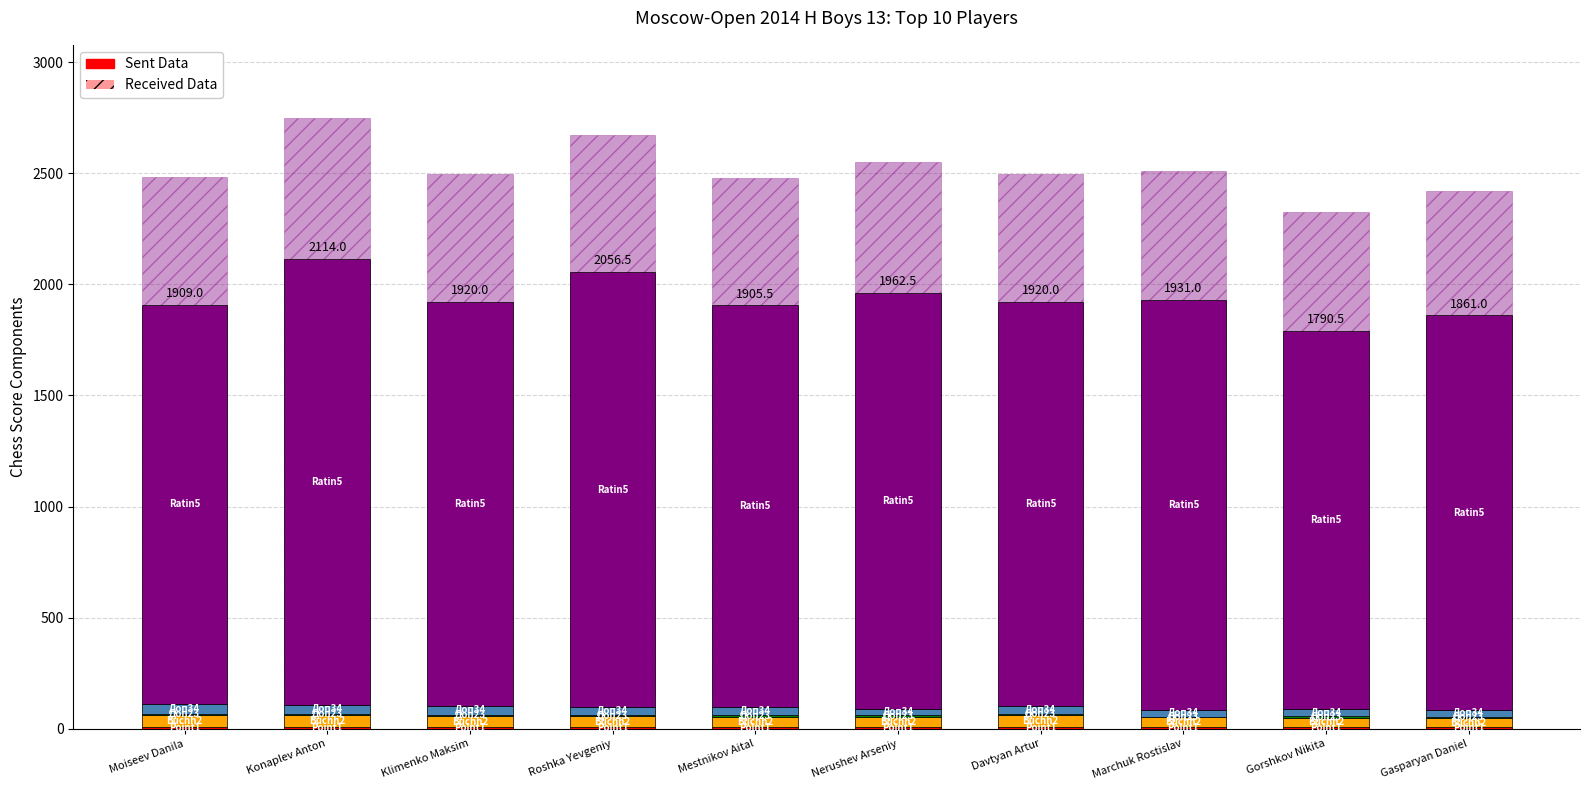

What is the spread (max minus min) of values at Davtyan Artur?

1810.0